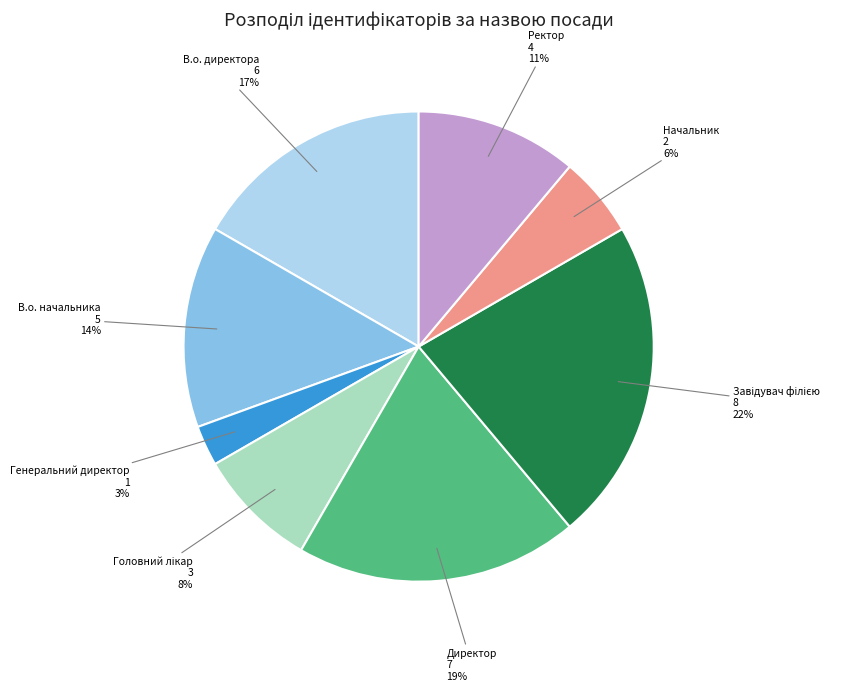

Which has a higher value, Начальник or Директор?

Директор